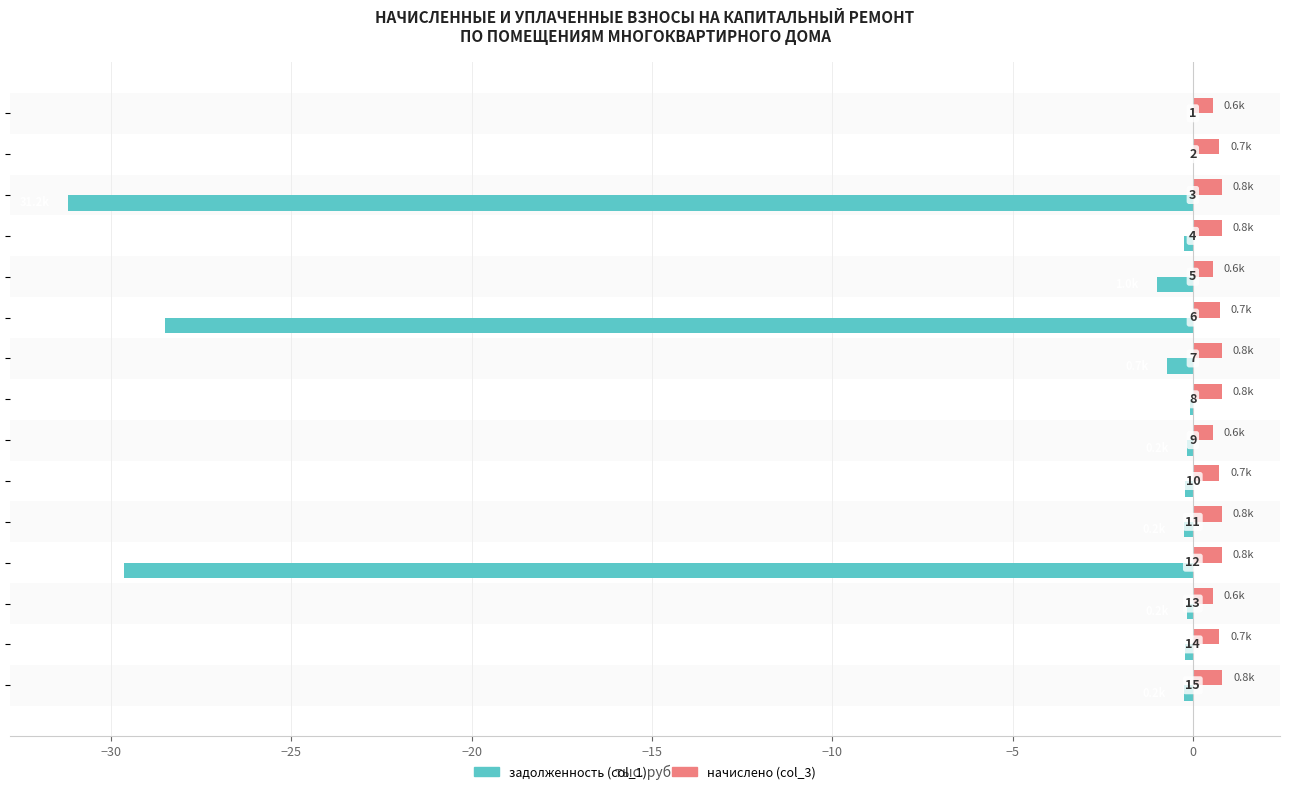

What are all the series names shown in the legend?

задолженность (col_1), начислено (col_3)